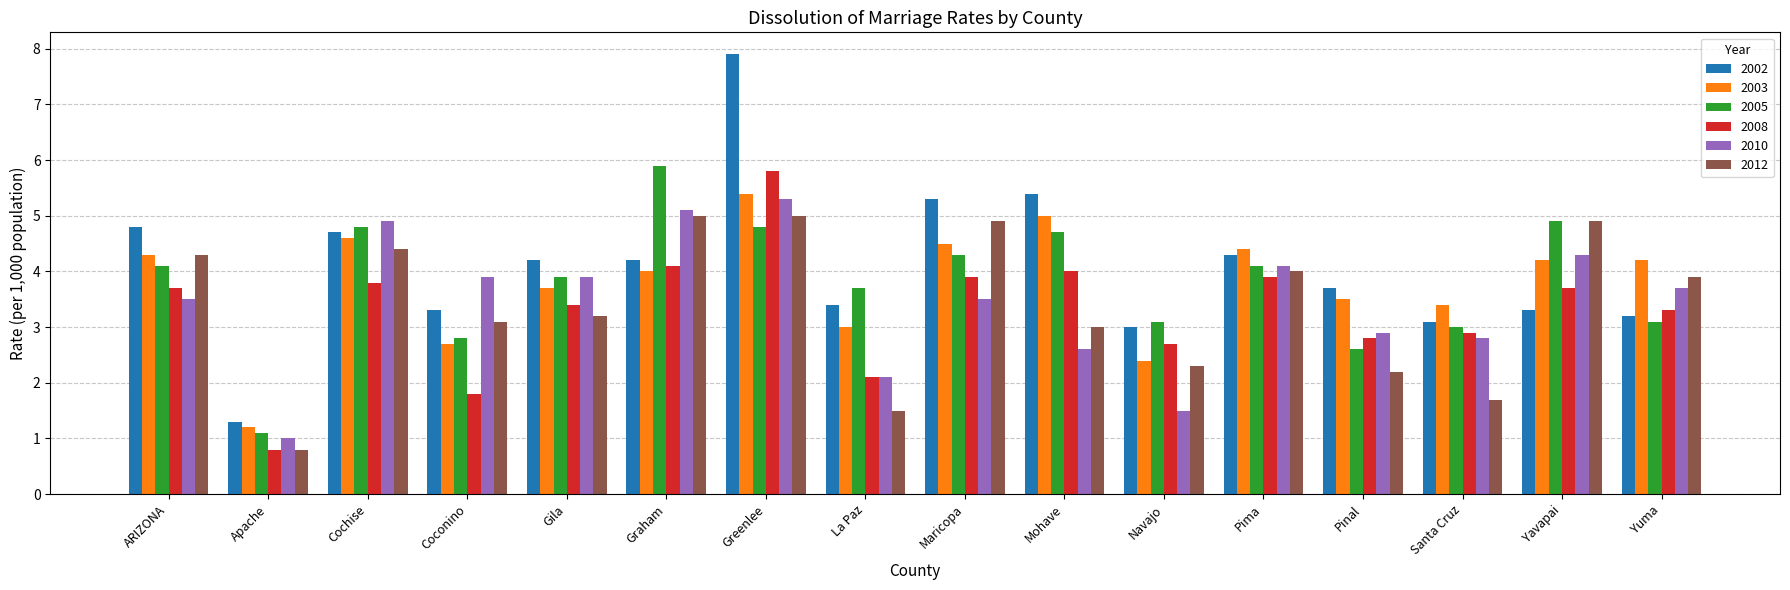

Reading left to right, list all the values displayed in this chart.

2002: ARIZONA=4.8	Apache=1.3	Cochise=4.7	Coconino=3.3	Gila=4.2	Graham=4.2	Greenlee=7.9	La Paz=3.4	Maricopa=5.3	Mohave=5.4	Navajo=3.0	Pima=4.3	Pinal=3.7	Santa Cruz=3.1	Yavapai=3.3	Yuma=3.2
2003: ARIZONA=4.3	Apache=1.2	Cochise=4.6	Coconino=2.7	Gila=3.7	Graham=4.0	Greenlee=5.4	La Paz=3.0	Maricopa=4.5	Mohave=5.0	Navajo=2.4	Pima=4.4	Pinal=3.5	Santa Cruz=3.4	Yavapai=4.2	Yuma=4.2
2005: ARIZONA=4.1	Apache=1.1	Cochise=4.8	Coconino=2.8	Gila=3.9	Graham=5.9	Greenlee=4.8	La Paz=3.7	Maricopa=4.3	Mohave=4.7	Navajo=3.1	Pima=4.1	Pinal=2.6	Santa Cruz=3.0	Yavapai=4.9	Yuma=3.1
2008: ARIZONA=3.7	Apache=0.8	Cochise=3.8	Coconino=1.8	Gila=3.4	Graham=4.1	Greenlee=5.8	La Paz=2.1	Maricopa=3.9	Mohave=4.0	Navajo=2.7	Pima=3.9	Pinal=2.8	Santa Cruz=2.9	Yavapai=3.7	Yuma=3.3
2010: ARIZONA=3.5	Apache=1.0	Cochise=4.9	Coconino=3.9	Gila=3.9	Graham=5.1	Greenlee=5.3	La Paz=2.1	Maricopa=3.5	Mohave=2.6	Navajo=1.5	Pima=4.1	Pinal=2.9	Santa Cruz=2.8	Yavapai=4.3	Yuma=3.7
2012: ARIZONA=4.3	Apache=0.8	Cochise=4.4	Coconino=3.1	Gila=3.2	Graham=5.0	Greenlee=5.0	La Paz=1.5	Maricopa=4.9	Mohave=3.0	Navajo=2.3	Pima=4.0	Pinal=2.2	Santa Cruz=1.7	Yavapai=4.9	Yuma=3.9